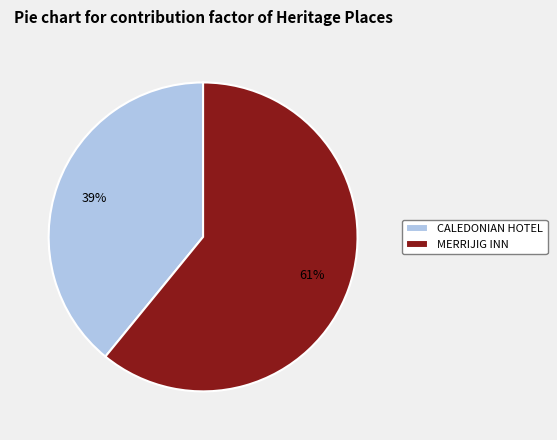

To the nearest percent, what is the difference between the MERRIJIG INN and CALEDONIAN HOTEL slice percentages?

22%